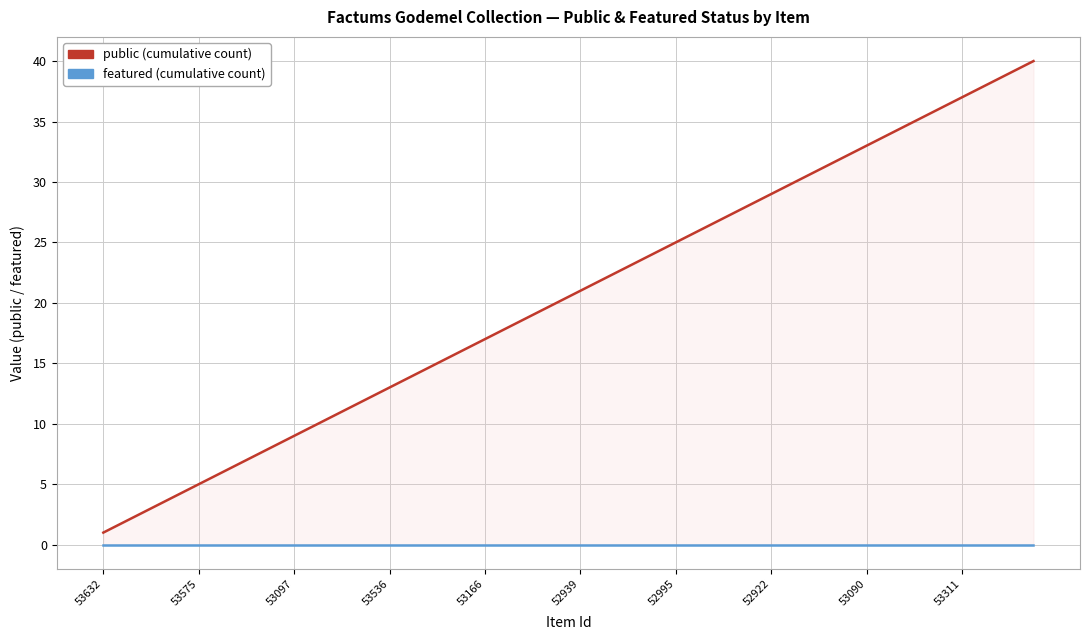

Which series has the largest range (max minus min)?

public (cumulative count)